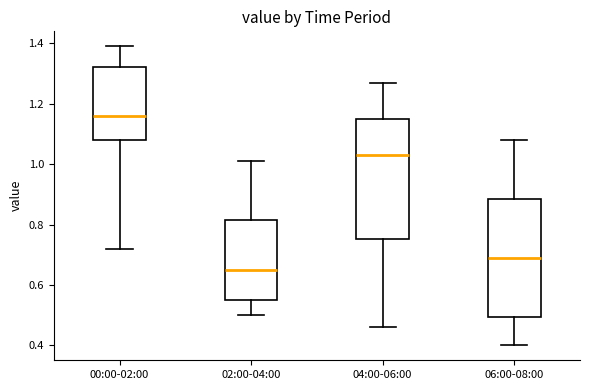

Reading left to right, read every box against the y-axis: the position of its median line, the range the box covers, and the ends of its whiskers. The values are not printed on the chart, so give them approximately, as read against the axis.

00:00-02:00: median 1.16, box 1.08 to 1.32, whiskers 0.72 to 1.40
02:00-04:00: median 0.66, box 0.56 to 0.82, whiskers 0.50 to 1.02
04:00-06:00: median 1.04, box 0.76 to 1.16, whiskers 0.46 to 1.28
06:00-08:00: median 0.70, box 0.50 to 0.88, whiskers 0.40 to 1.08